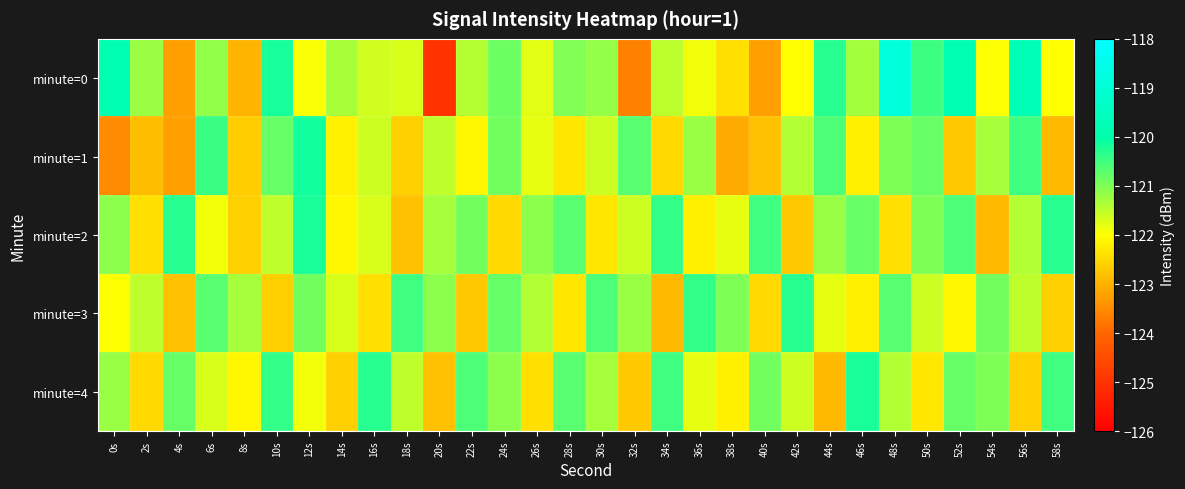

What is the spread (max minus min) of values at 38s?

2.1